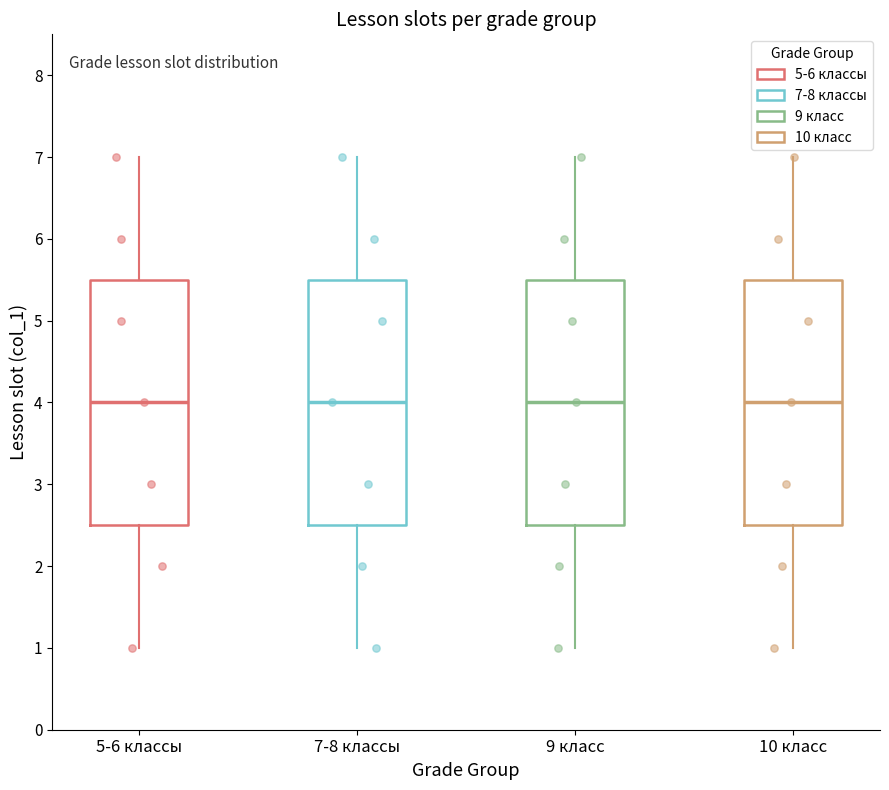

Where does the lower whisker of the box for 9 класс end on the y-axis? The values are not printed on the chart, so give them approximately, as read against the axis.

1.0